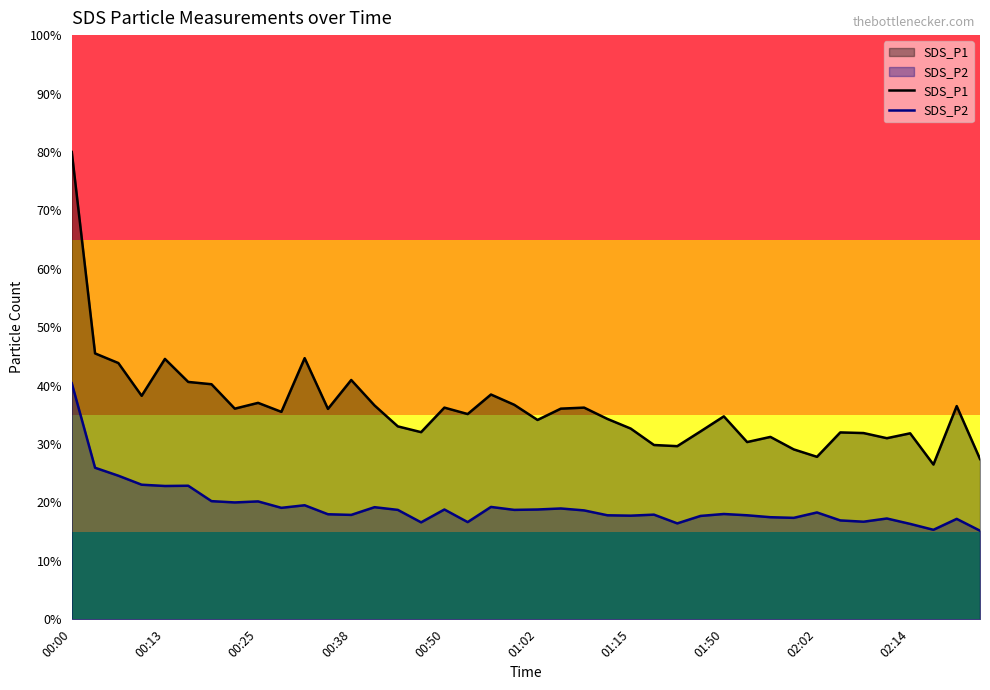

Is it true that SDS_P1 equals 17.5 at 18?

True